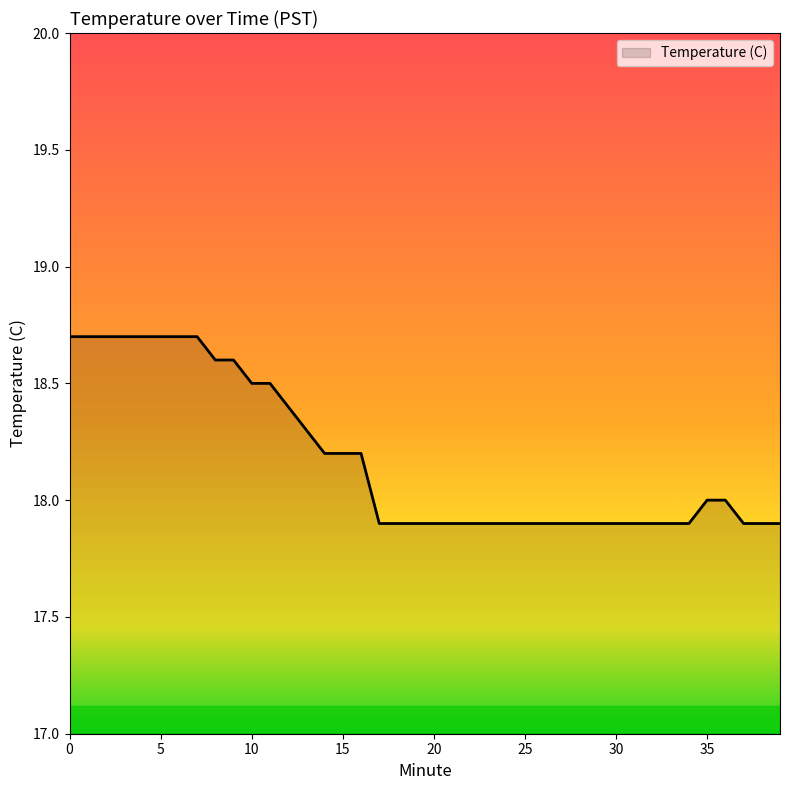

What is the maximum value shown in the chart?

18.7